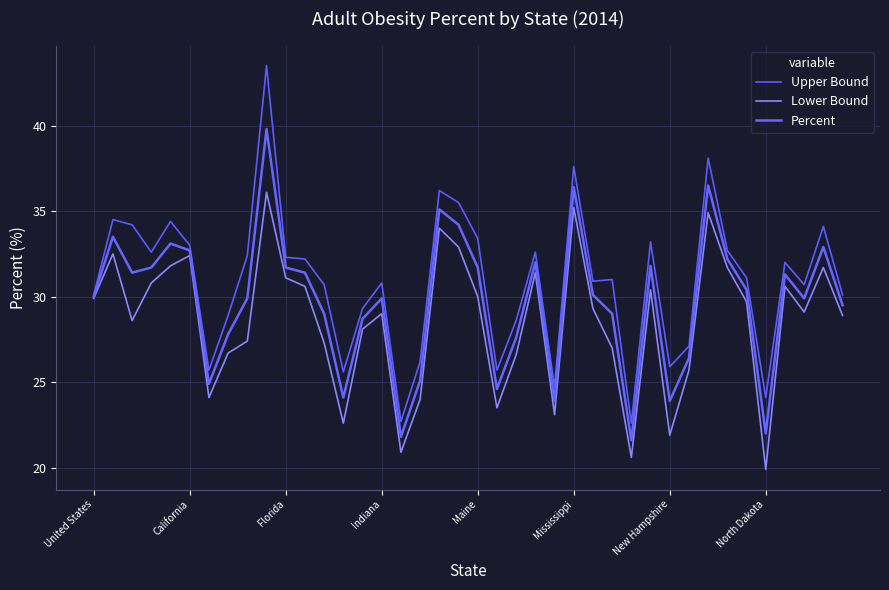

Which category has the highest value across all series?

9